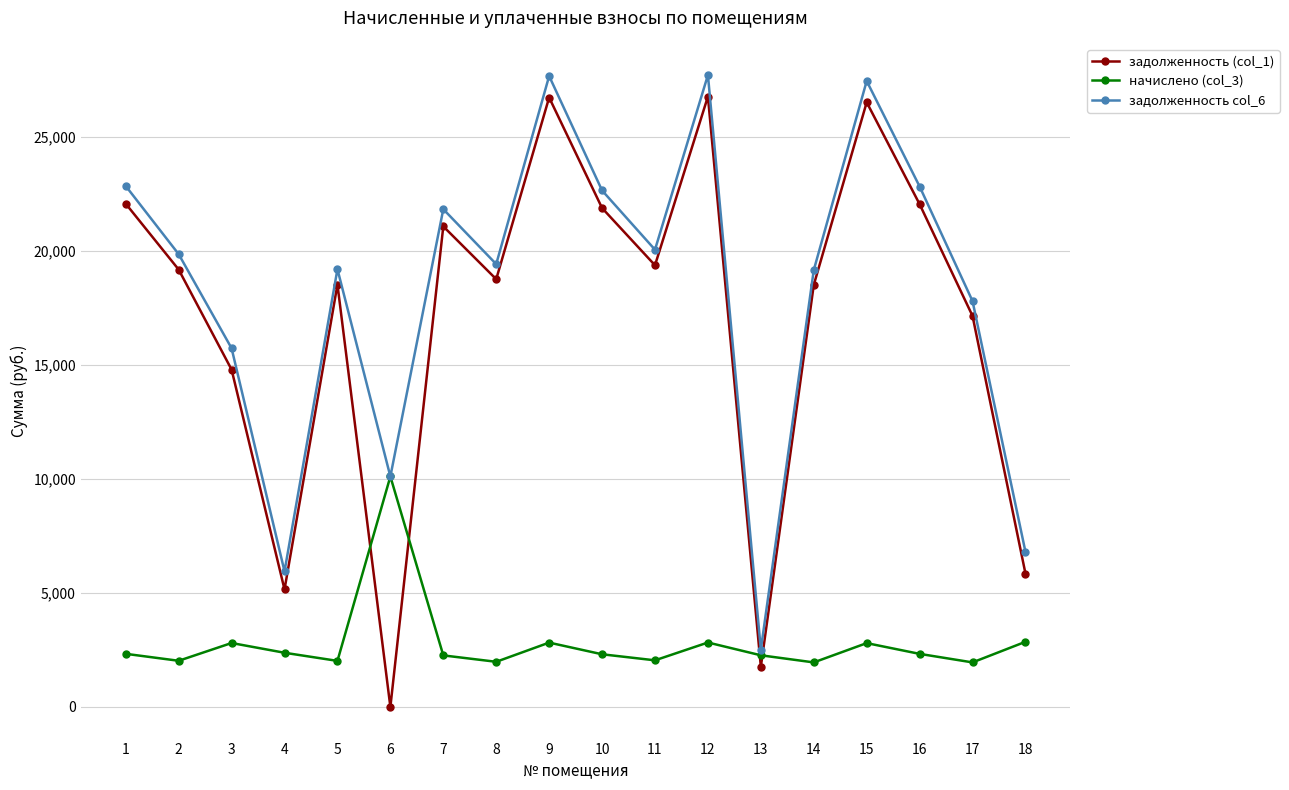

What is the difference between the maximum and minimum values in the задолженность col_6 series?

25203.8